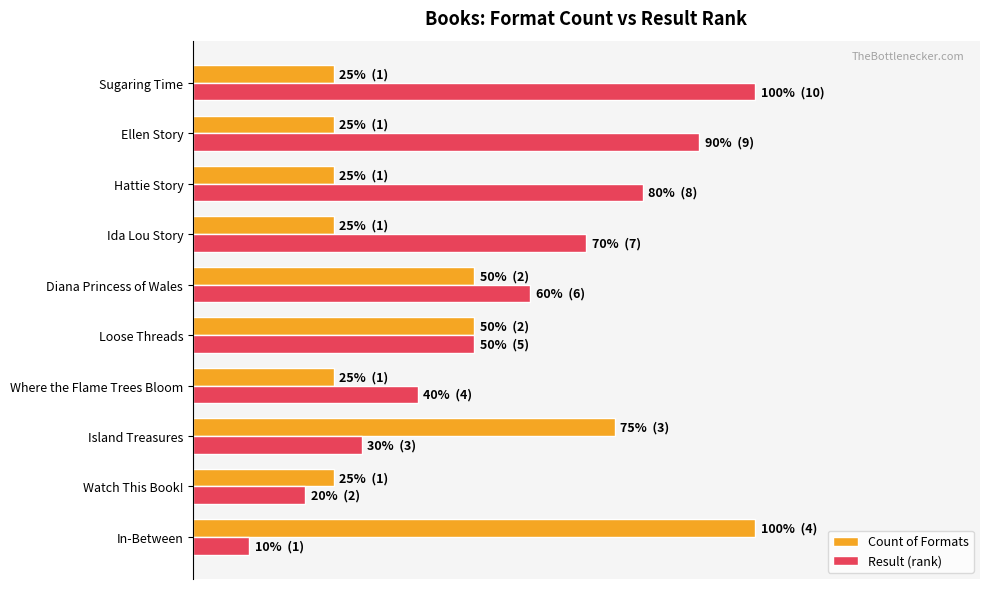

What are all the series names shown in the legend?

Count of Formats, Result (rank)